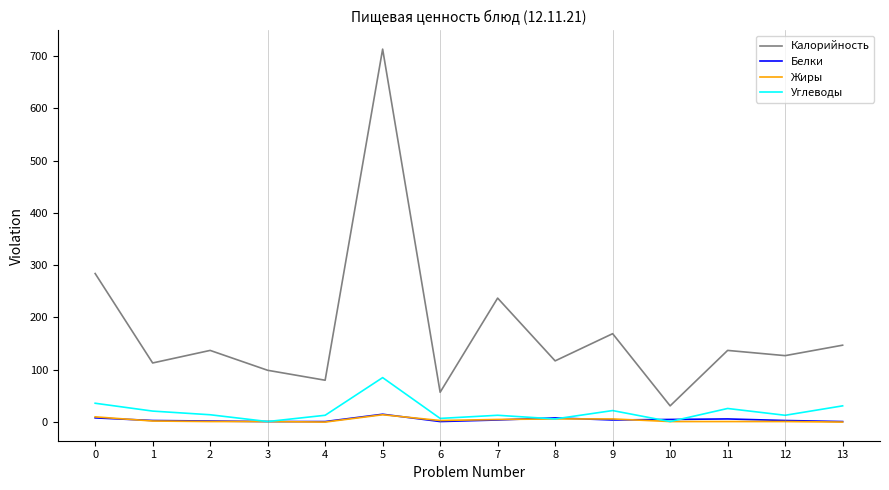

What is the difference between the second highest and minimum values in the Углеводы series?

35